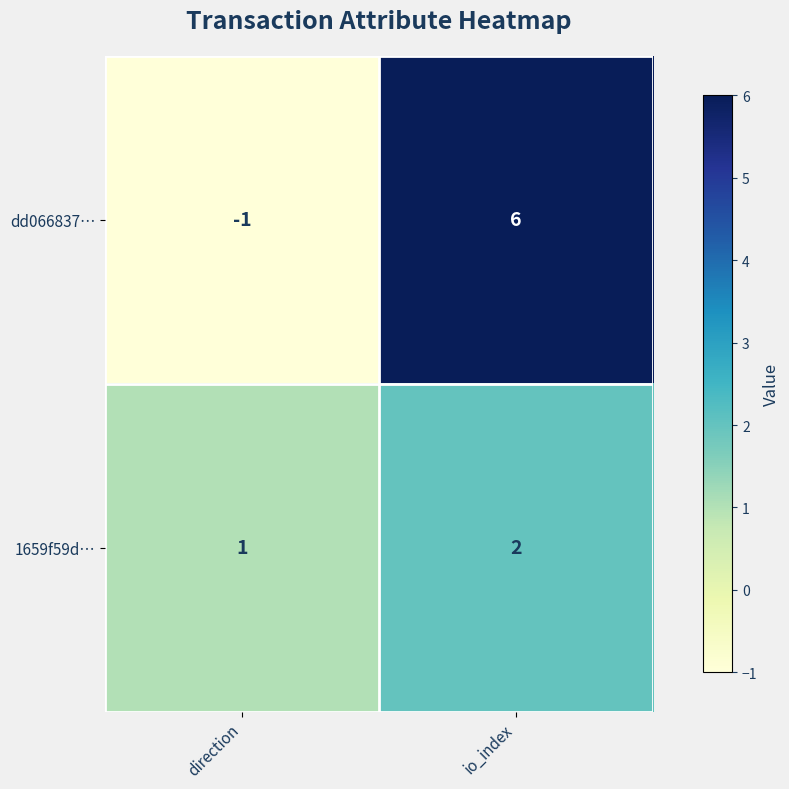

The 1659f59d… series shows 1 at io_index. True or false?

False